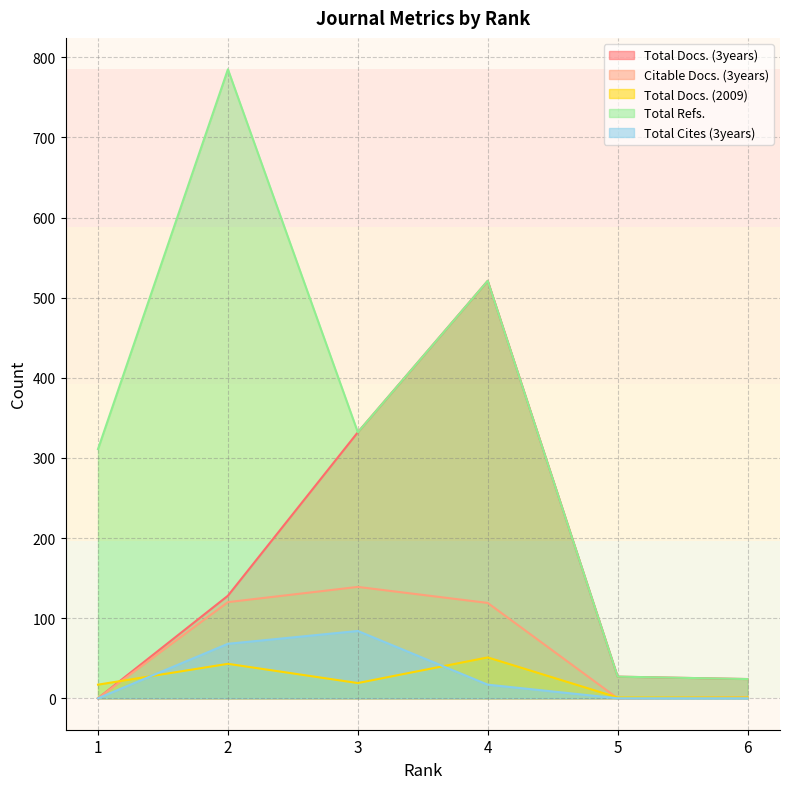

Reading right to left, extract all data points from this chart.

Total Docs. (3years): 24	27	521	332	128	0
Citable Docs. (3years): 1	0	119	139	120	0
Total Docs. (2009): 1	1	51	19	43	17
Total Refs.: 24	27	521	332	785	311
Total Cites (3years): 0	0	17	84	68	0